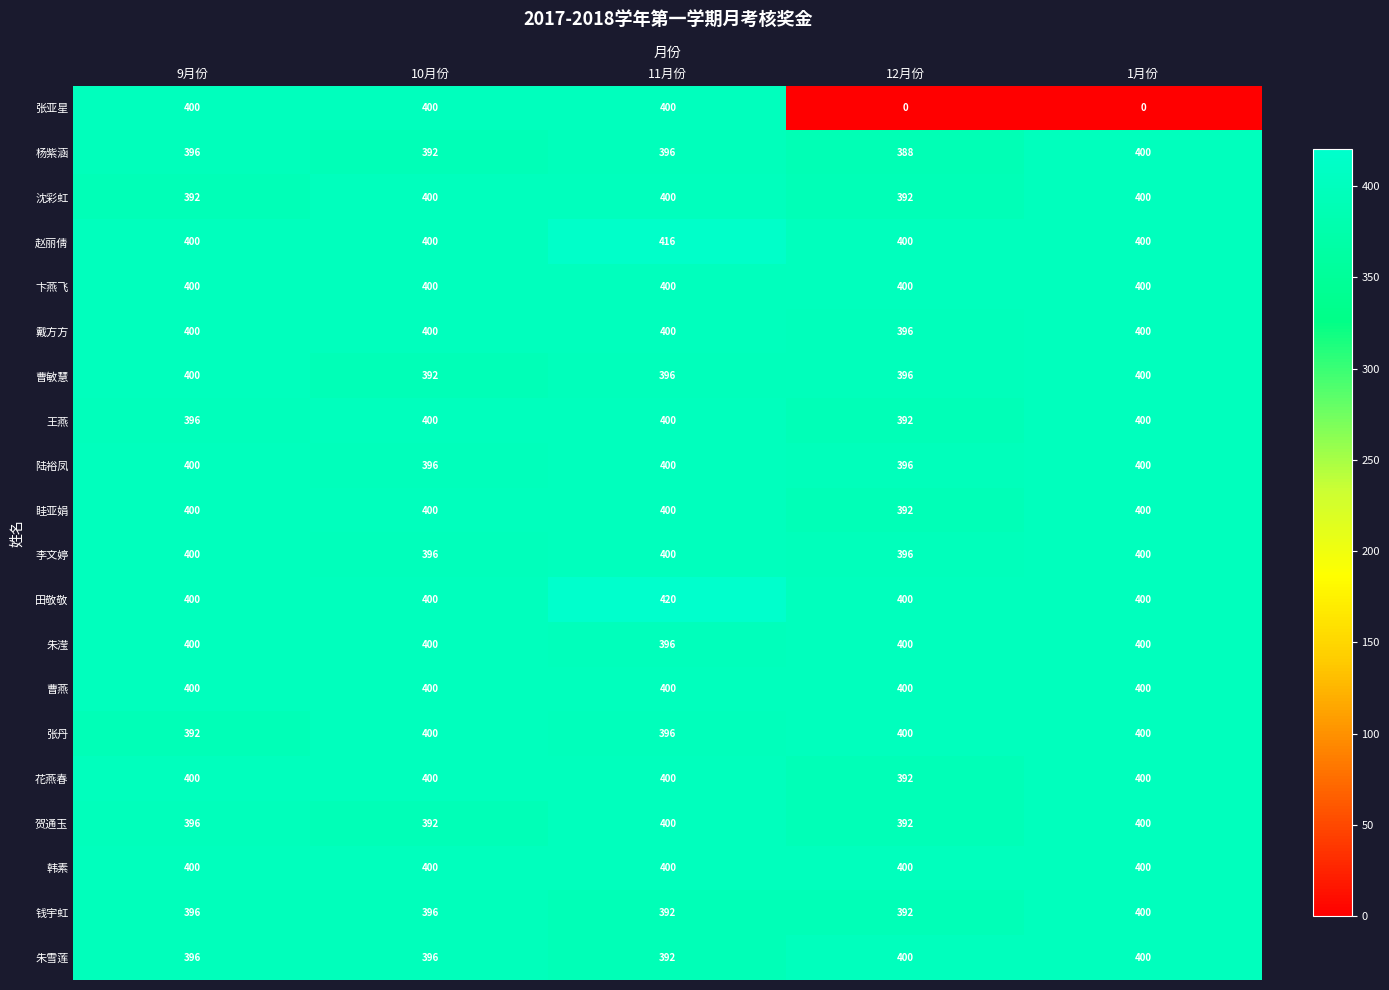

True or false: 贺通玉 has a value of 571 at 11月份.

False